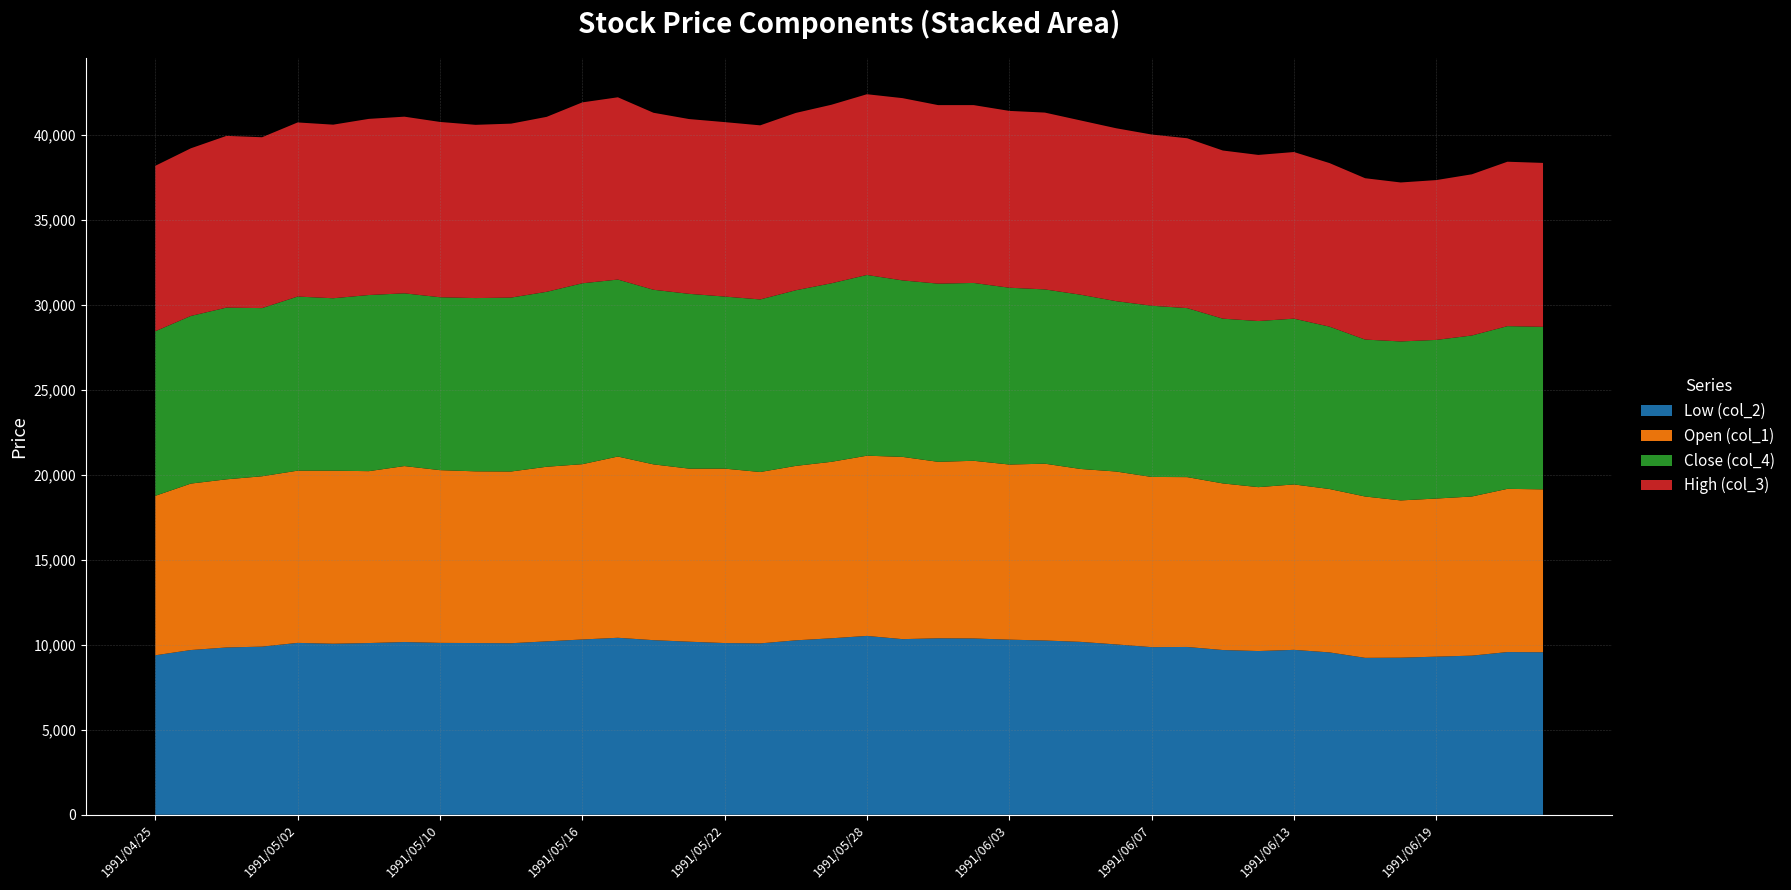

Reading right to left, extract all data points from this chart.

Low (col_2): 1991/06/24=9560	1991/06/21=9570	1991/06/20=9360	1991/06/19=9300	1991/06/18=9240	1991/06/17=9230	1991/06/14=9550	1991/06/13=9700	1991/06/12=9630	1991/06/11=9690	1991/06/10=9870	1991/06/07=9860	1991/06/06=10020	1991/06/05=10170	1991/06/04=10250	1991/06/03=10300	1991/05/31=10370	1991/05/30=10380	1991/05/29=10330	1991/05/28=10520	1991/05/27=10380	1991/05/24=10260	1991/05/23=10080	1991/05/22=10100	1991/05/21=10180	1991/05/20=10270	1991/05/17=10410	1991/05/16=10310	1991/05/15=10200	1991/05/14=10090	1991/05/13=10100	1991/05/10=10110	1991/05/09=10160	1991/05/08=10100	1991/05/07=10060	1991/05/02=10110	1991/05/01=9890	1991/04/30=9840	1991/04/26=9690	1991/04/25=9380
Open (col_1): 1991/06/24=9580	1991/06/21=9600	1991/06/20=9360	1991/06/19=9300	1991/06/18=9250	1991/06/17=9490	1991/06/14=9610	1991/06/13=9730	1991/06/12=9640	1991/06/11=9800	1991/06/10=9990	1991/06/07=10010	1991/06/06=10170	1991/06/05=10170	1991/06/04=10400	1991/06/03=10300	1991/05/31=10450	1991/05/30=10380	1991/05/29=10720	1991/05/28=10600	1991/05/27=10380	1991/05/24=10260	1991/05/23=10080	1991/05/22=10260	1991/05/21=10180	1991/05/20=10340	1991/05/17=10660	1991/05/16=10310	1991/05/15=10270	1991/05/14=10100	1991/05/13=10100	1991/05/10=10160	1991/05/09=10350	1991/05/08=10110	1991/05/07=10180	1991/05/02=10130	1991/05/01=10020	1991/04/30=9890	1991/04/26=9790	1991/04/25=9380
Close (col_4): 1991/06/24=9560	1991/06/21=9570	1991/06/20=9470	1991/06/19=9330	1991/06/18=9350	1991/06/17=9230	1991/06/14=9550	1991/06/13=9750	1991/06/12=9770	1991/06/11=9690	1991/06/10=9940	1991/06/07=10070	1991/06/06=10020	1991/06/05=10250	1991/06/04=10250	1991/06/03=10400	1991/05/31=10460	1991/05/30=10480	1991/05/29=10380	1991/05/28=10630	1991/05/27=10500	1991/05/24=10330	1991/05/23=10150	1991/05/22=10120	1991/05/21=10280	1991/05/20=10270	1991/05/17=10410	1991/05/16=10640	1991/05/15=10290	1991/05/14=10230	1991/05/13=10190	1991/05/10=10170	1991/05/09=10160	1991/05/08=10360	1991/05/07=10140	1991/05/02=10240	1991/05/01=9890	1991/04/30=10100	1991/04/26=9860	1991/04/25=9680
High (col_3): 1991/06/24=9640	1991/06/21=9670	1991/06/20=9480	1991/06/19=9400	1991/06/18=9350	1991/06/17=9490	1991/06/14=9620	1991/06/13=9800	1991/06/12=9770	1991/06/11=9890	1991/06/10=9990	1991/06/07=10070	1991/06/06=10170	1991/06/05=10250	1991/06/04=10400	1991/06/03=10400	1991/05/31=10460	1991/05/30=10500	1991/05/29=10720	1991/05/28=10630	1991/05/27=10500	1991/05/24=10430	1991/05/23=10240	1991/05/22=10260	1991/05/21=10280	1991/05/20=10410	1991/05/17=10720	1991/05/16=10640	1991/05/15=10290	1991/05/14=10230	1991/05/13=10190	1991/05/10=10310	1991/05/09=10390	1991/05/08=10360	1991/05/07=10210	1991/05/02=10240	1991/05/01=10050	1991/04/30=10100	1991/04/26=9860	1991/04/25=9730